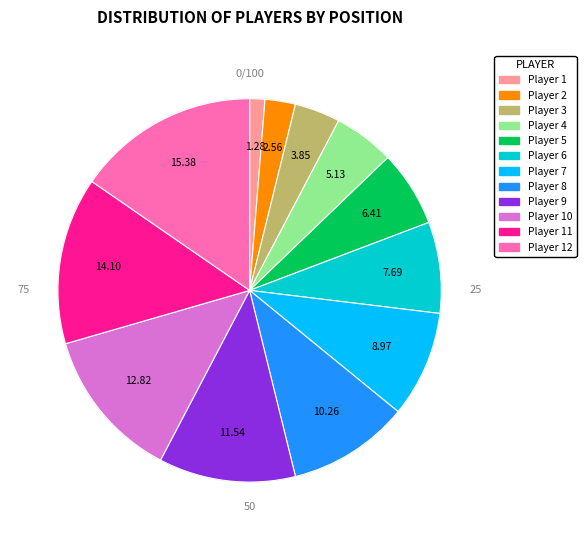

Is there a majority slice in this chart?

No